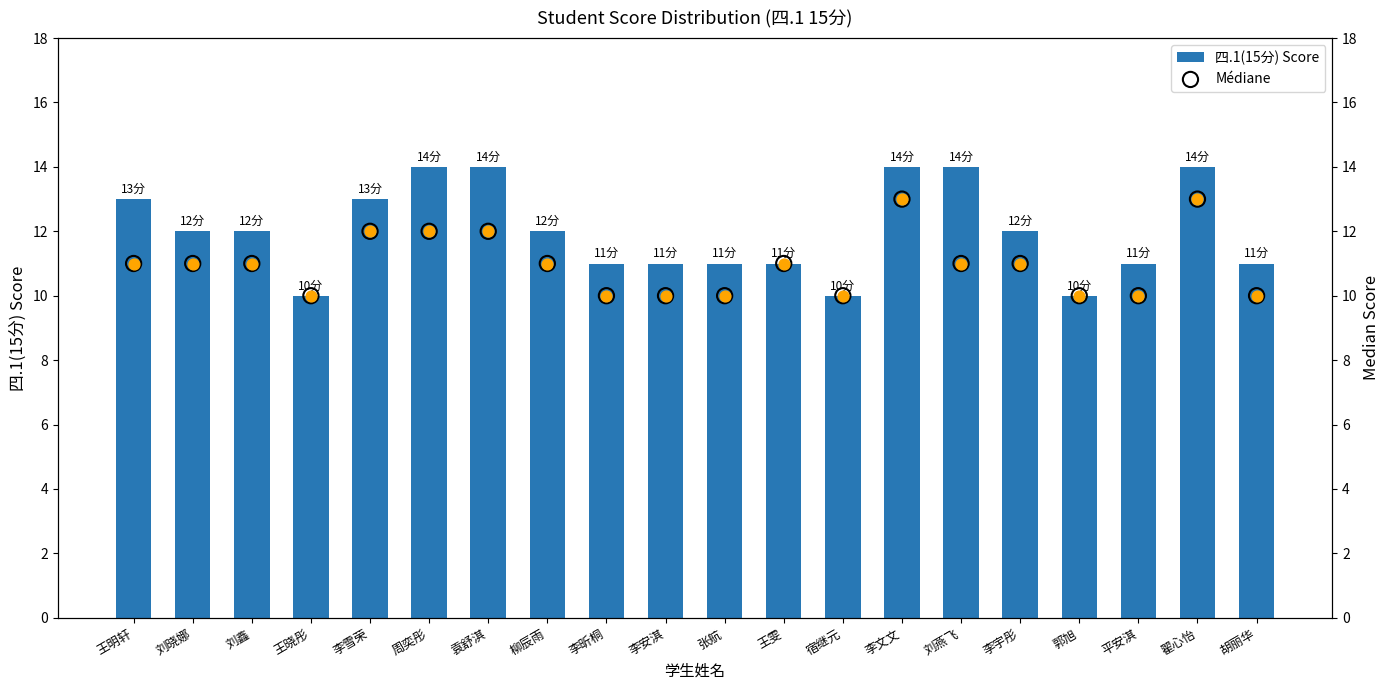

Which series contains the highest Y value?

四.1(15分) Score